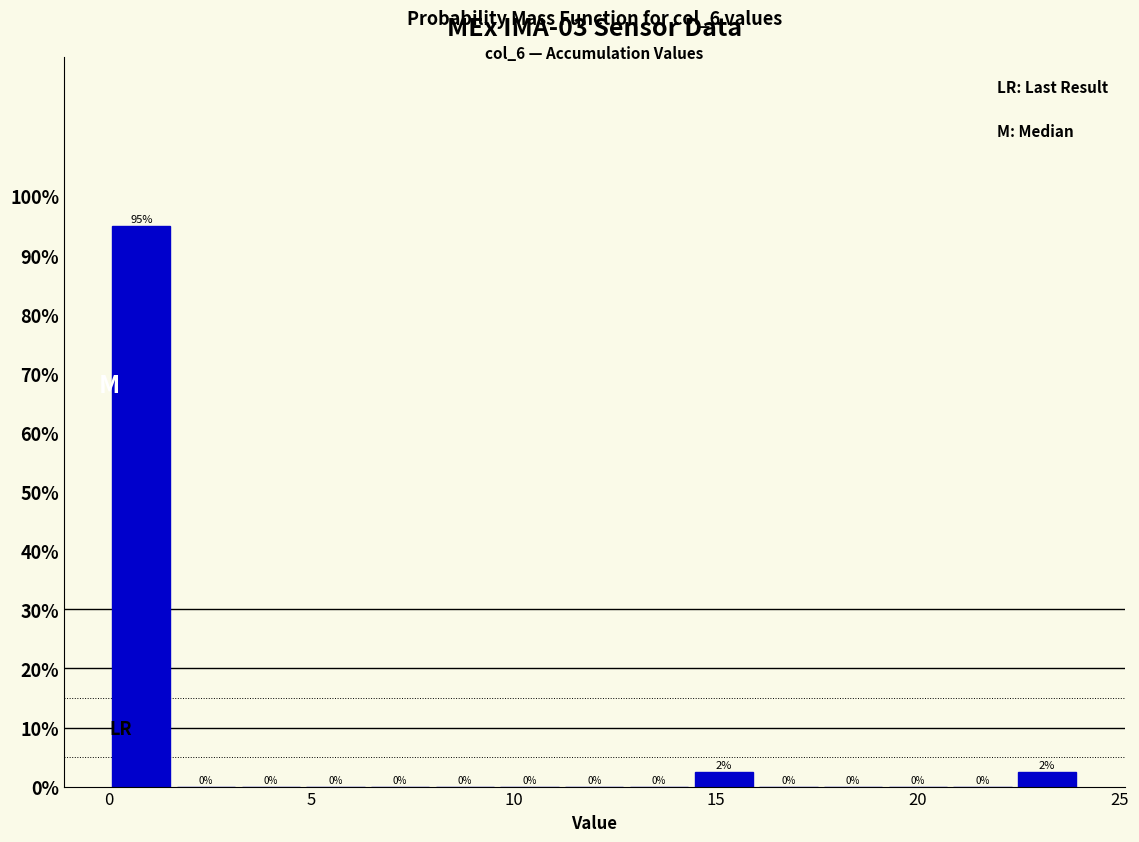

Around what value on the x-axis is the tallest bar? Give the approximate position of its centre, as read against the axis.

1.0